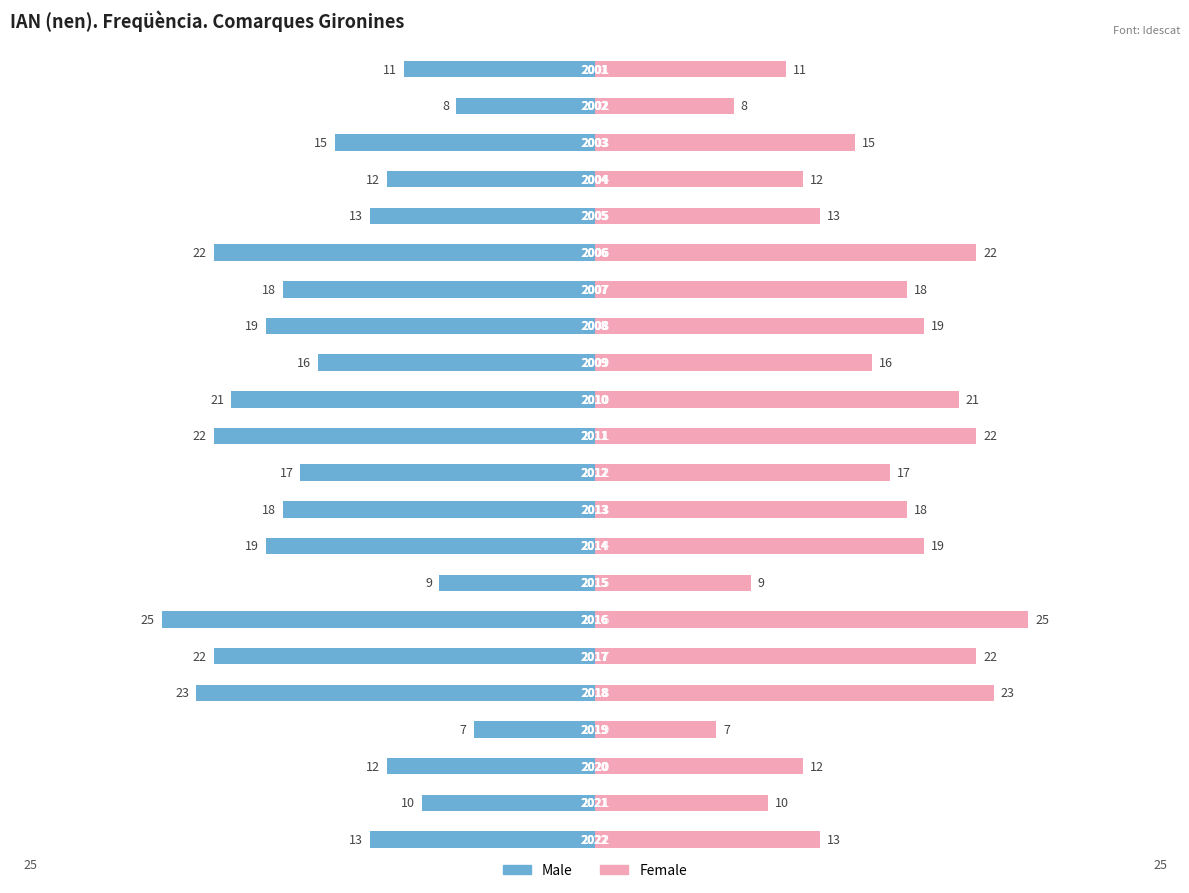

Which series has the largest range (max minus min)?

Male